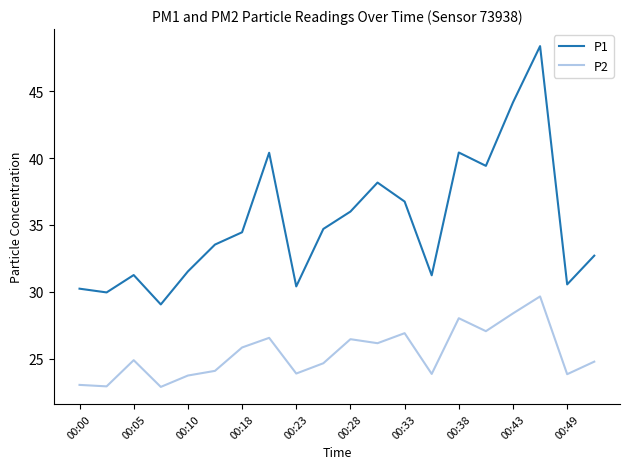

What are all the series names shown in the legend?

P1, P2